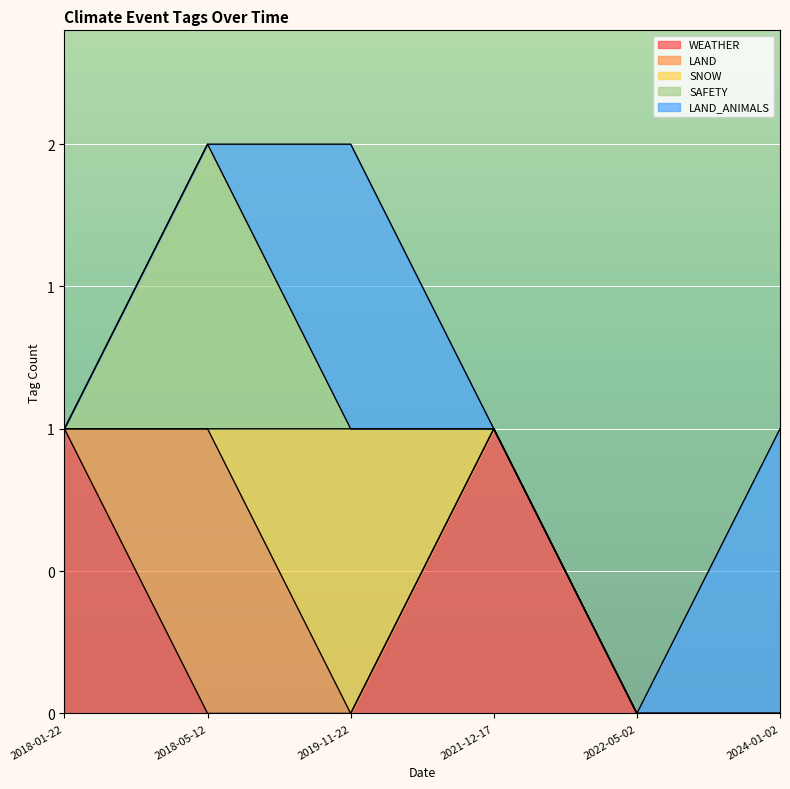

How many values in LAND are above zero?

1